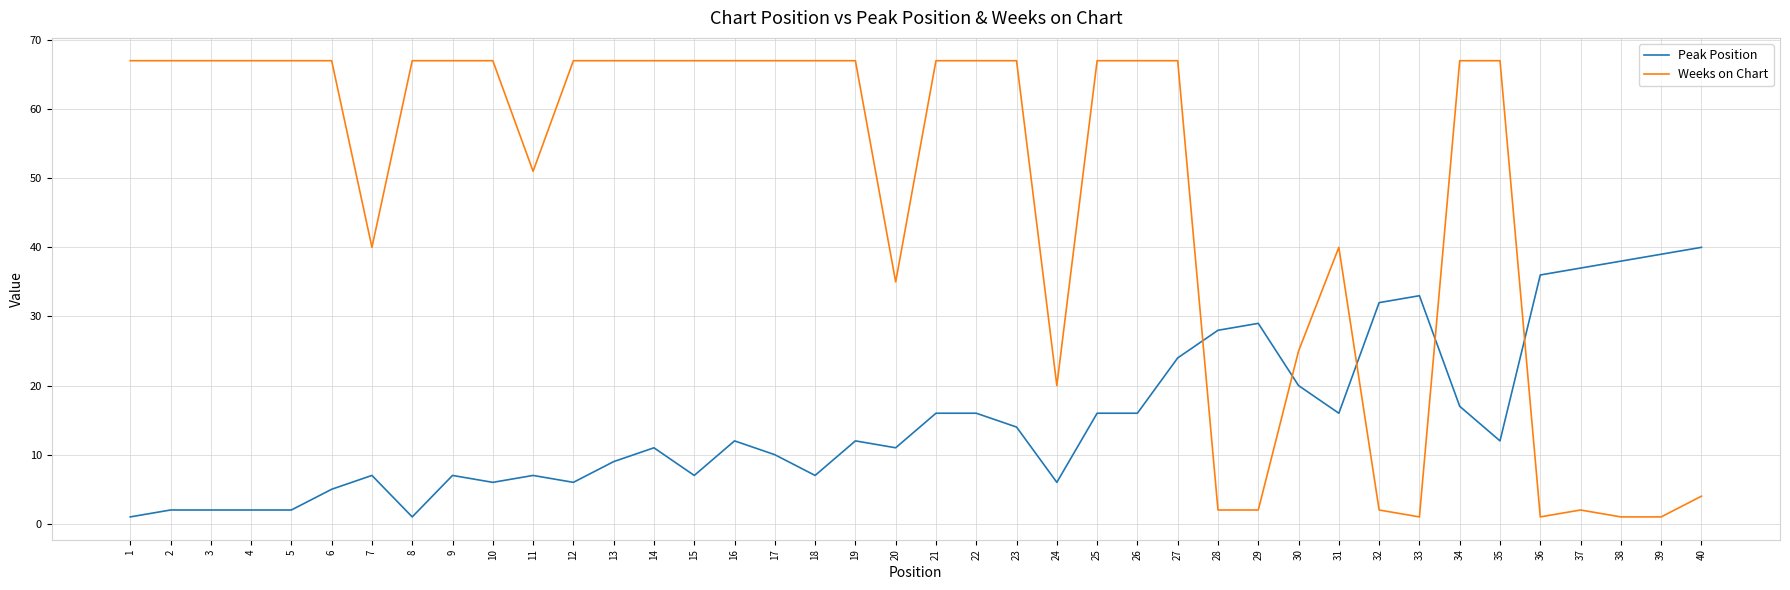

How many lines are shown in the chart?

2